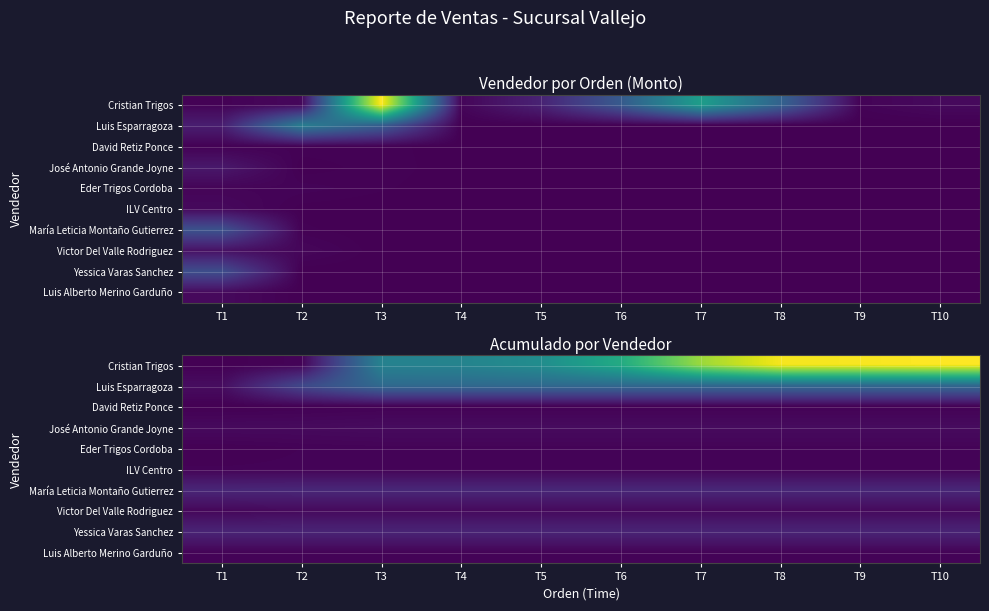

What is the difference between the maximum and minimum values in the Cristian Trigos series?

1125455